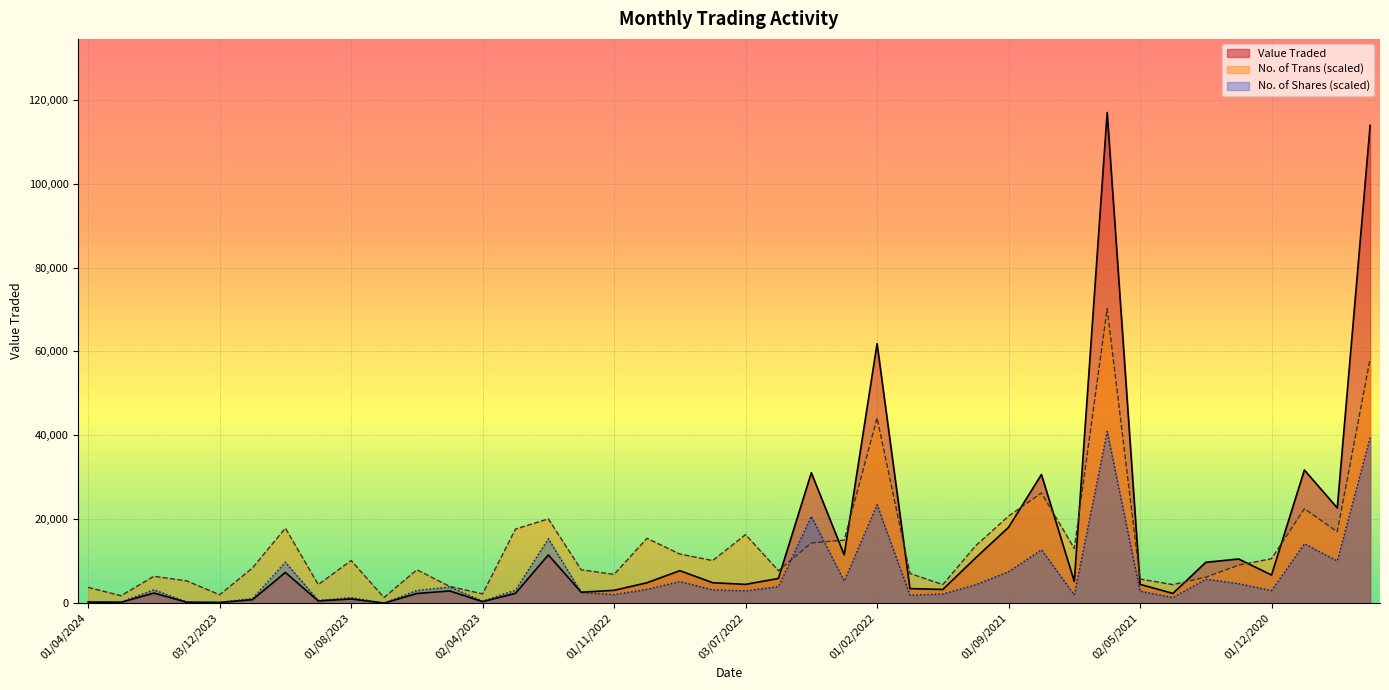

Is the value of No. of Trans at 01/12/2020 greater than the value of No. of Shares at 01/02/2022?

No